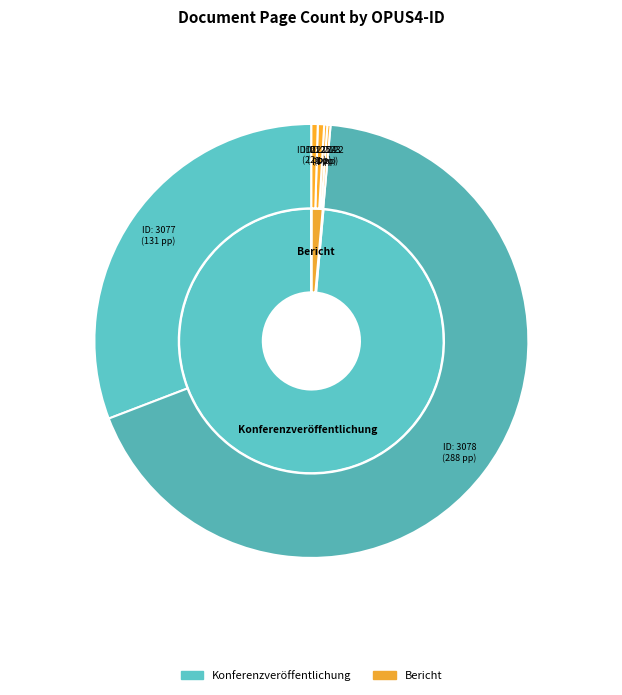

Is the sum of 3077 and 2123 greater than half?

No